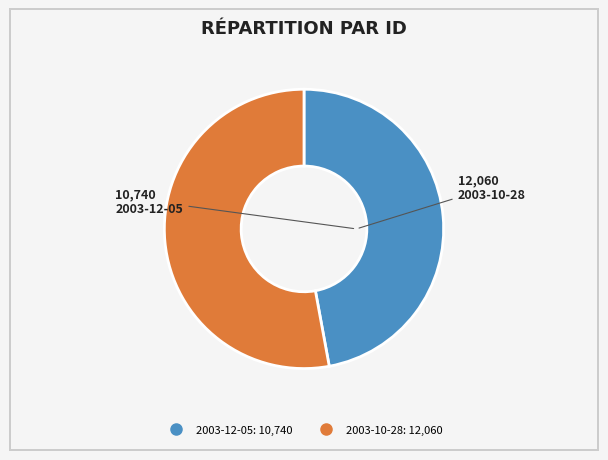

Do 2003-12-05 and 2003-10-28 together represent more than half of the pie?

Yes